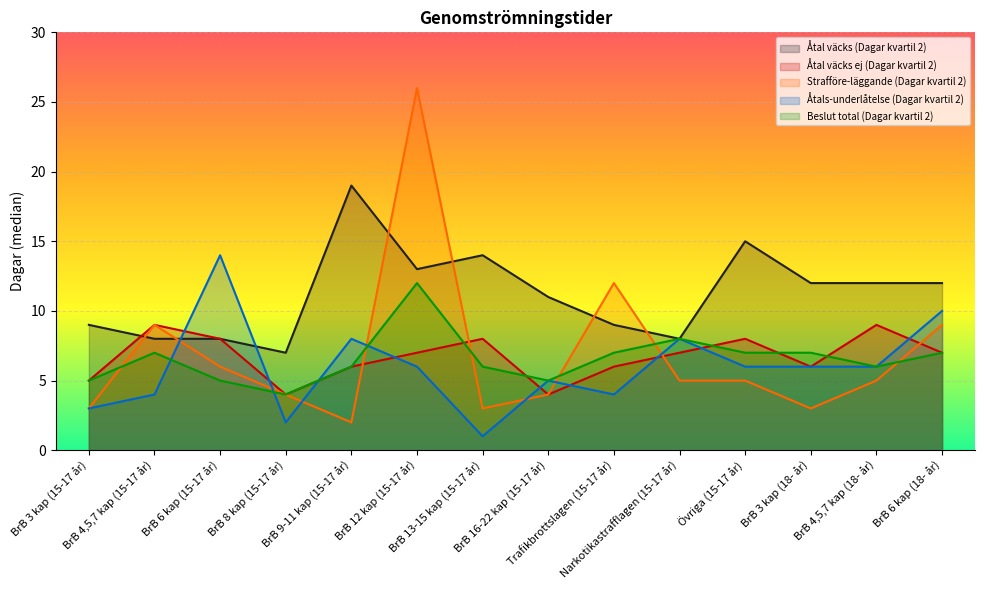

Is the value of Strafföre-läggande (Dagar kvartil 2) at BrB 4,5,7 kap (15-17 år) greater than the value of Åtal väcks ej (Dagar kvartil 2) at BrB 6 kap (15-17 år)?

Yes